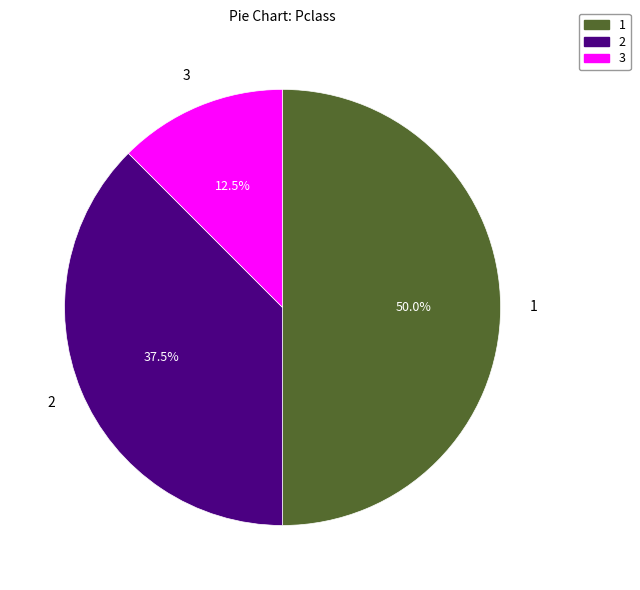

Which slice is the smallest?

3